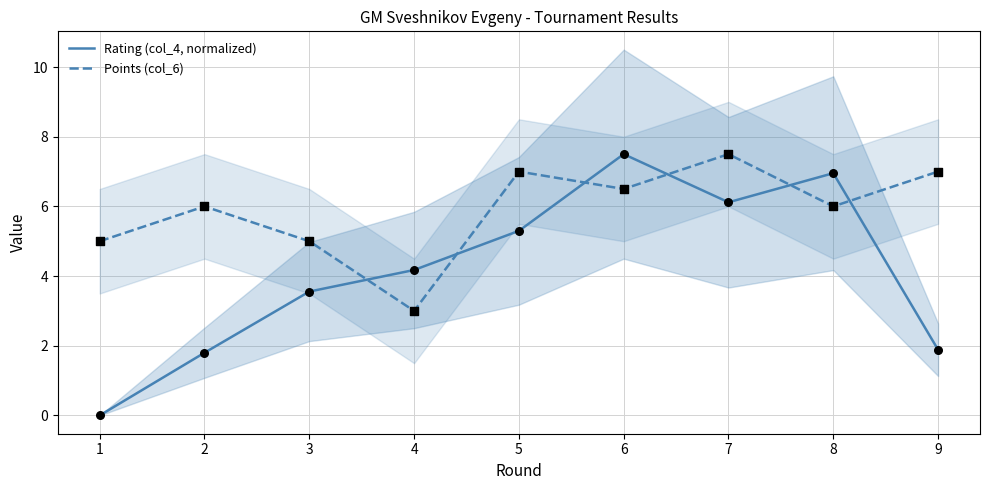

Which series has the largest total across all categories?

Points (col_6)